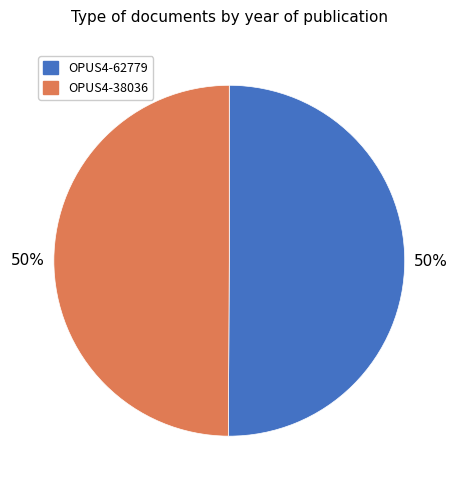

To the nearest percent, what is the combined percentage of OPUS4-62779 and OPUS4-38036?

100%